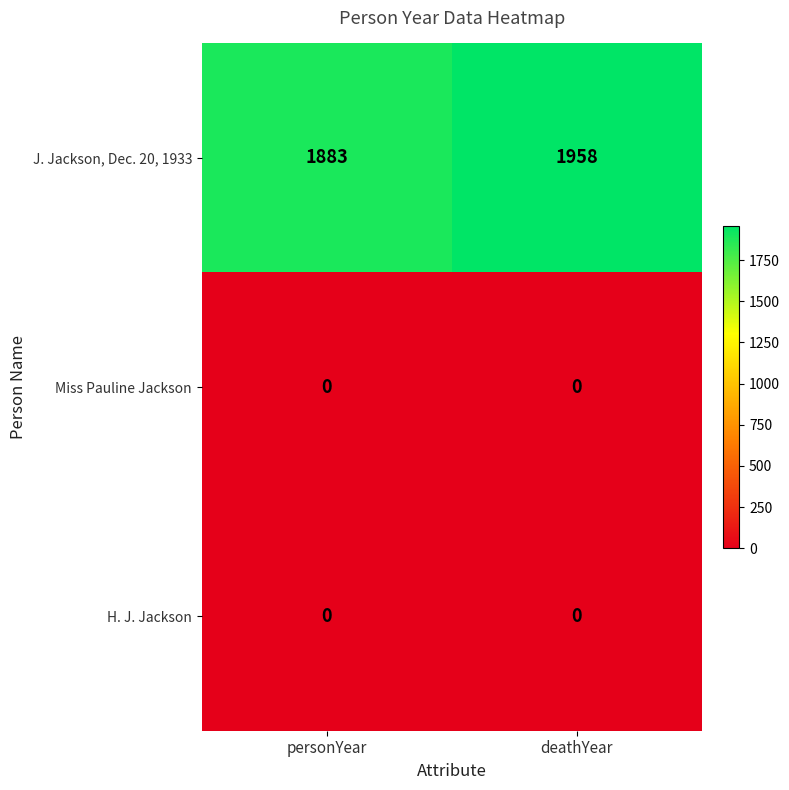

Count the number of categories in the chart.

2